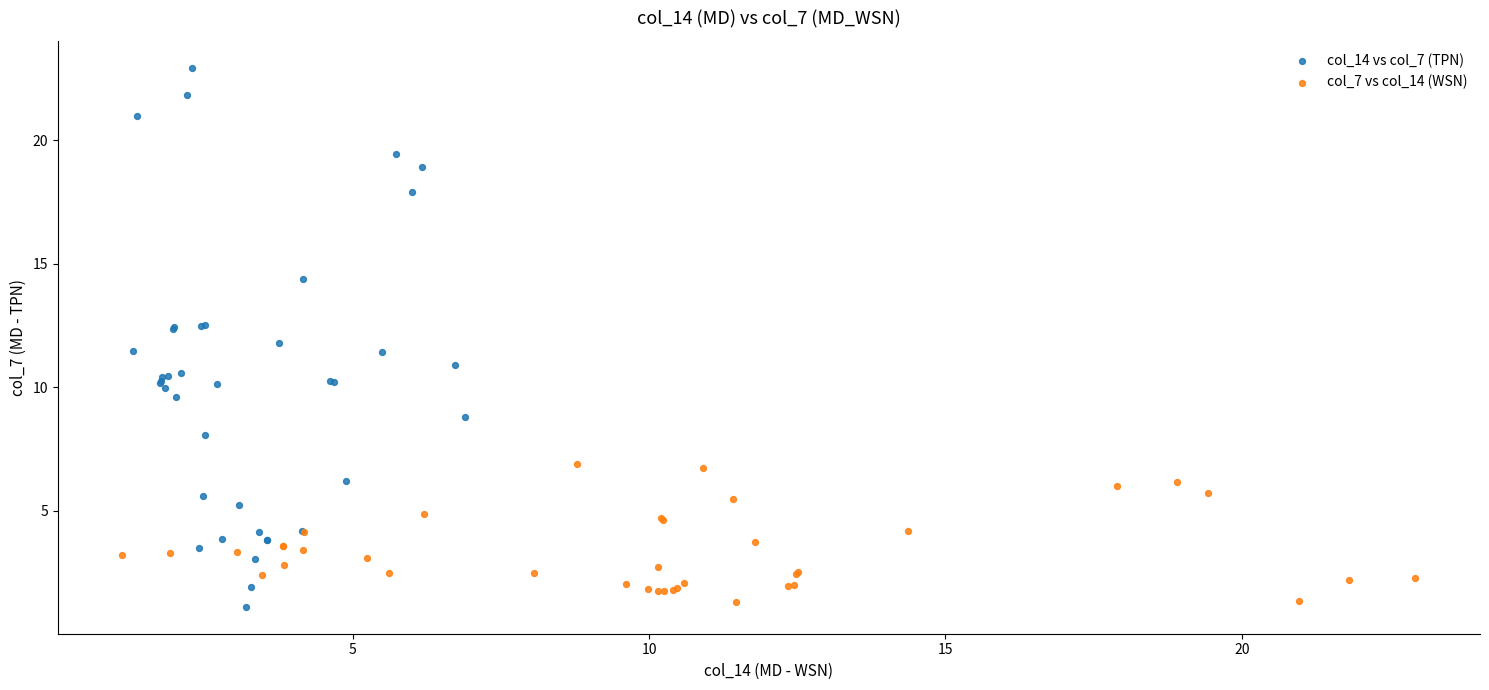

Which series has the widest spread of Y values?

col_14 vs col_7 (TPN)